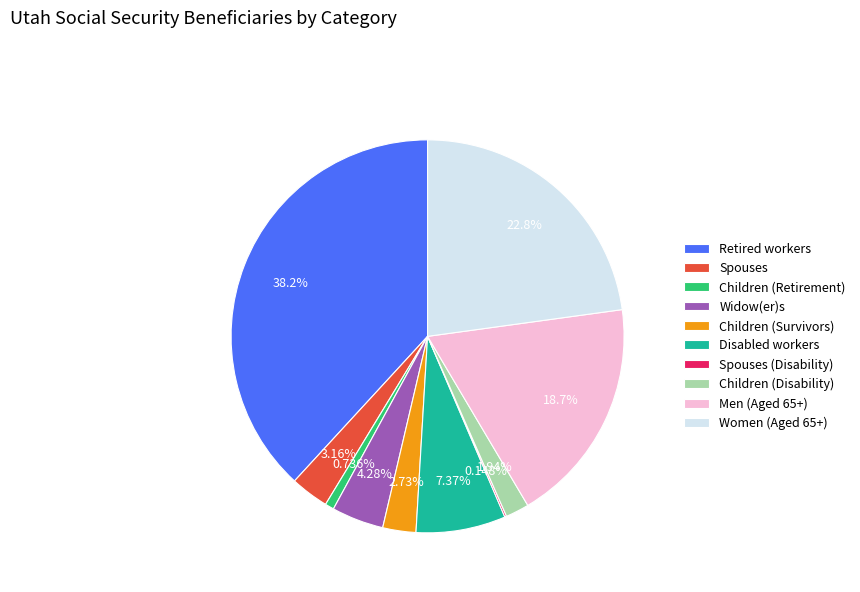

Does any single category account for the majority?

No